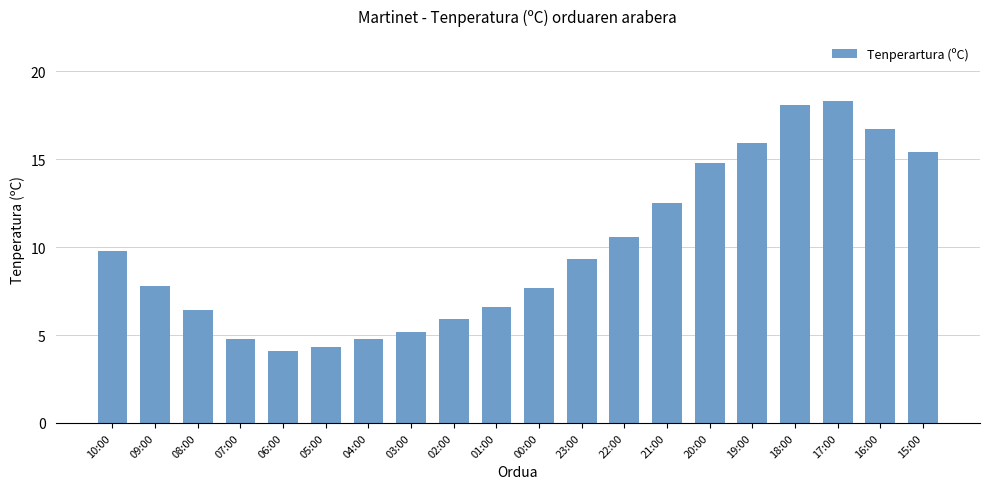

Are the bars grouped side by side (vs. stacked)?

No